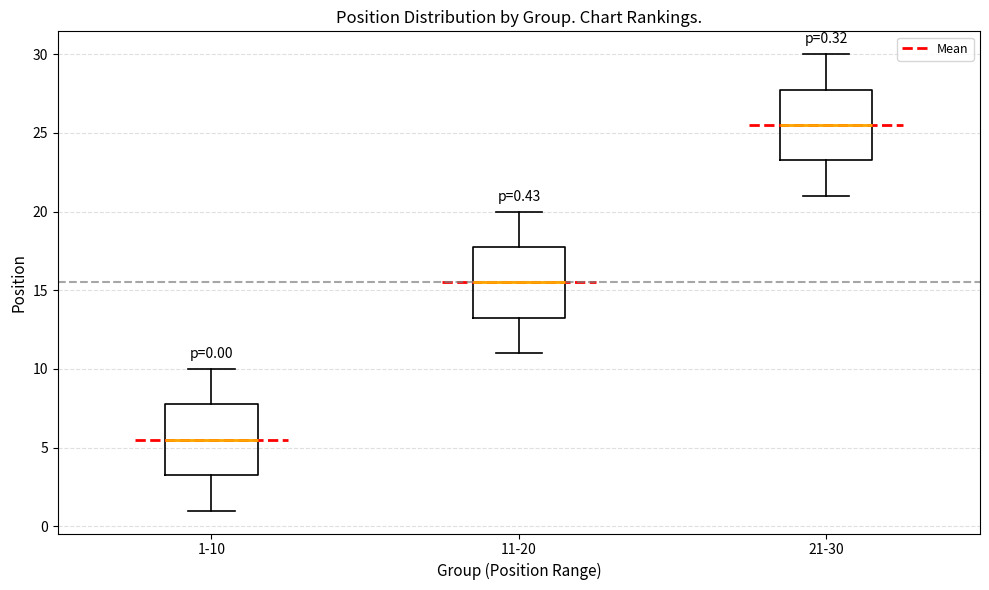

Which box has the lowest median line?

1-10